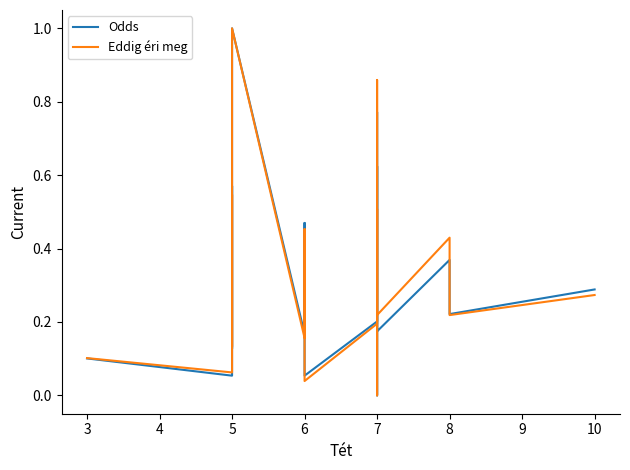

True or false: Odds and Eddig éri meg intersect in this chart.

True